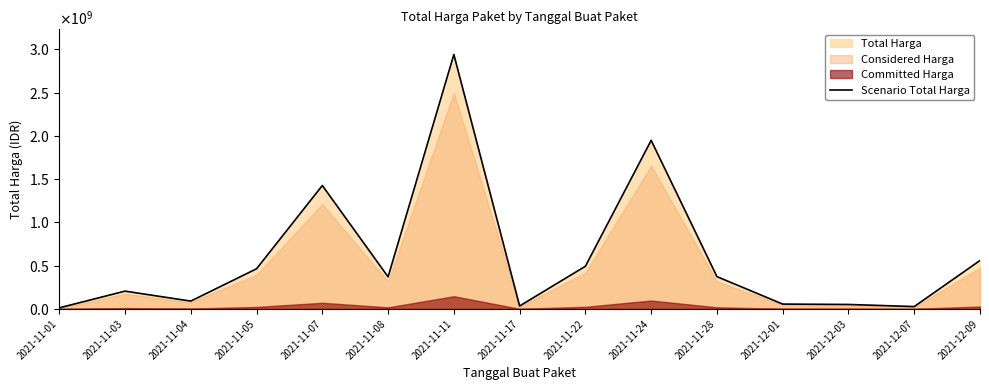

Which label corresponds to the smallest value in the chart?

2021-11-01